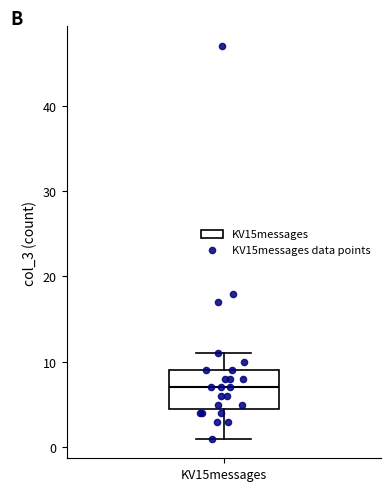

Read this box plot against the y-axis: the position of the median line, the range covered by the box, and the ends of both whiskers. The values are not printed on the chart, so give them approximately, as read against the axis.

median 7, box 5 to 9, whiskers 1 to 11